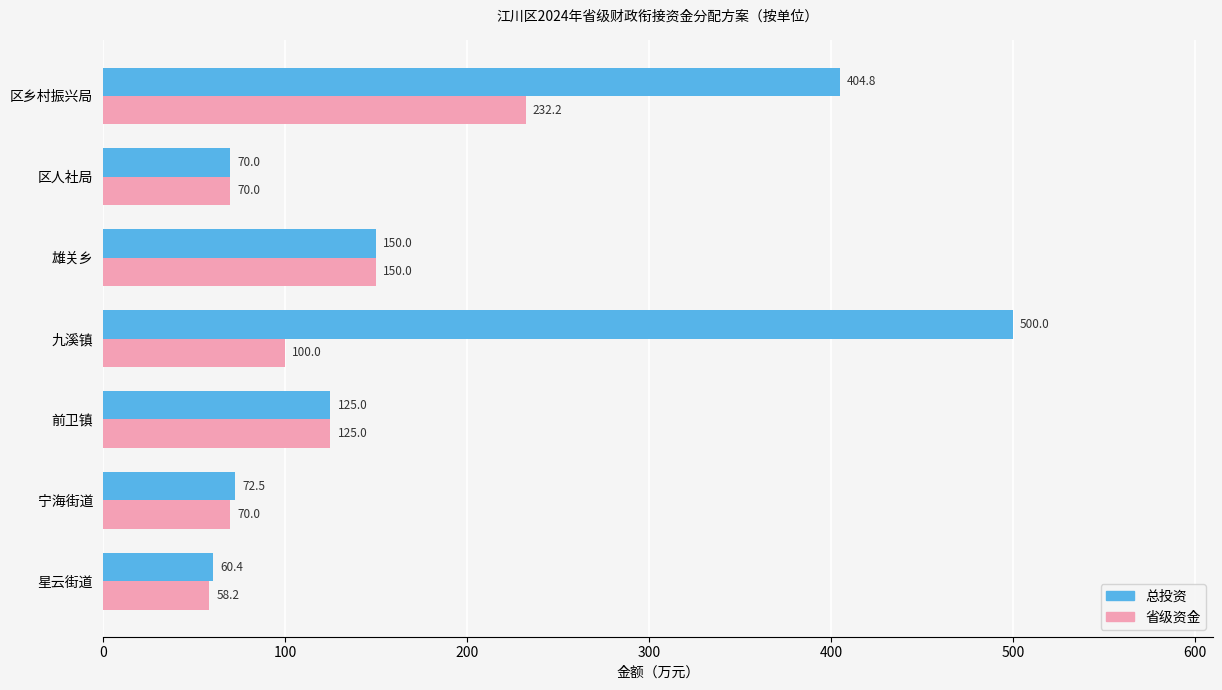

Rank the series by their average value, from lowest to highest.

省级资金, 总投资